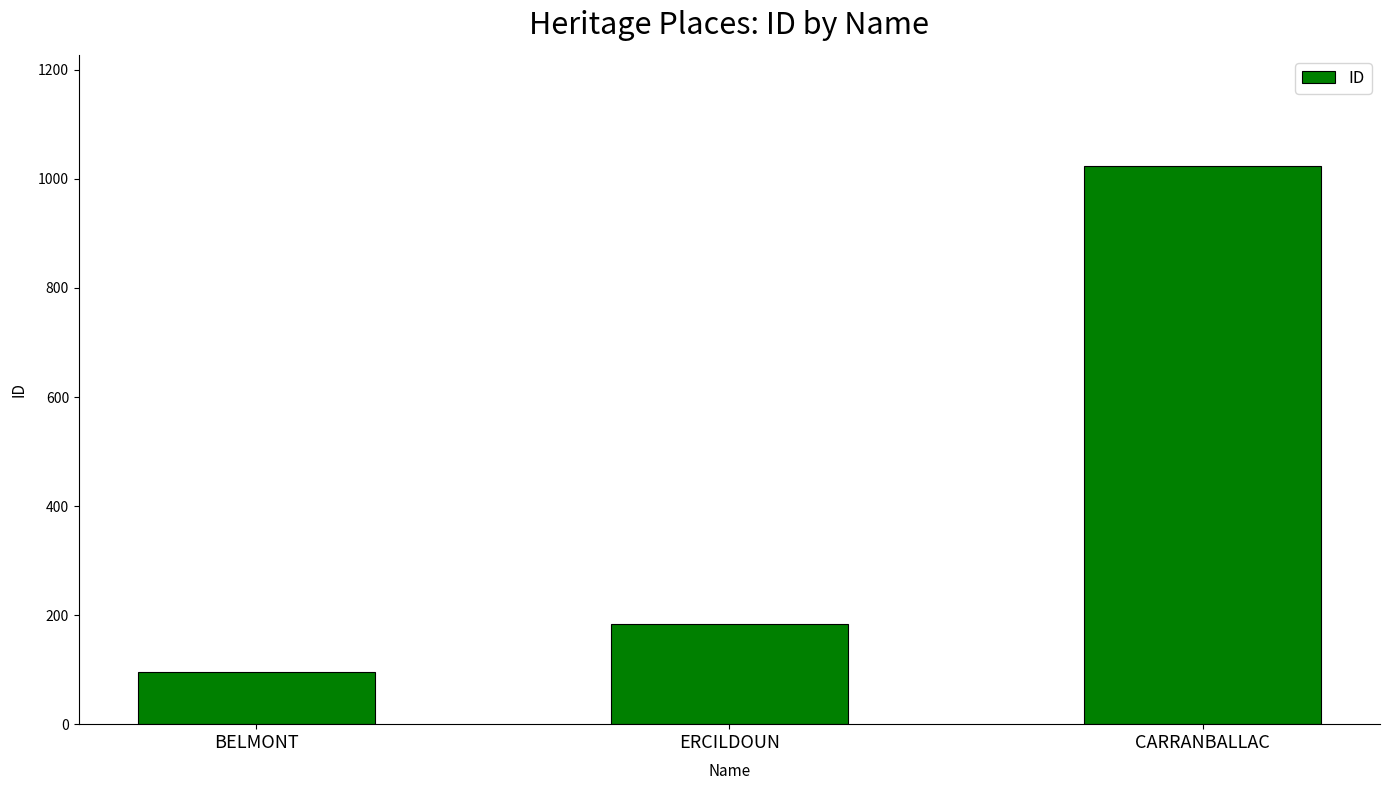

The value at CARRANBALLAC is 1564. True or false?

False